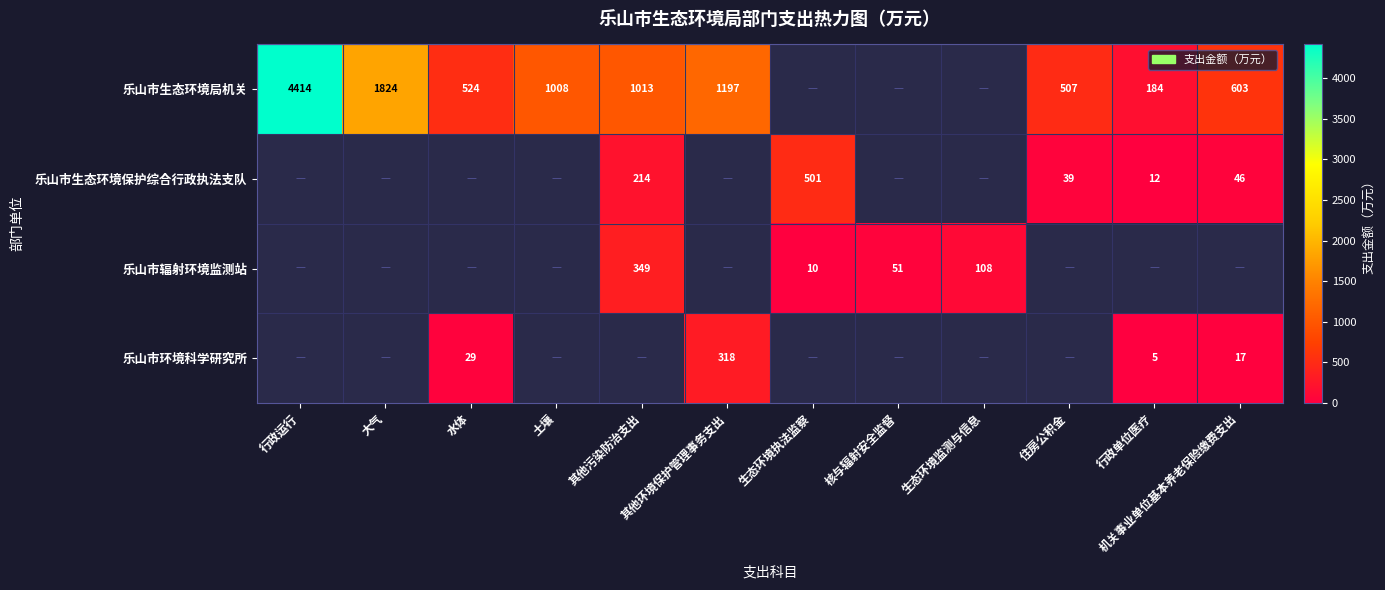

The value of 乐山市辐射环境监测站 at 土壤 is 0.0. True or false?

True